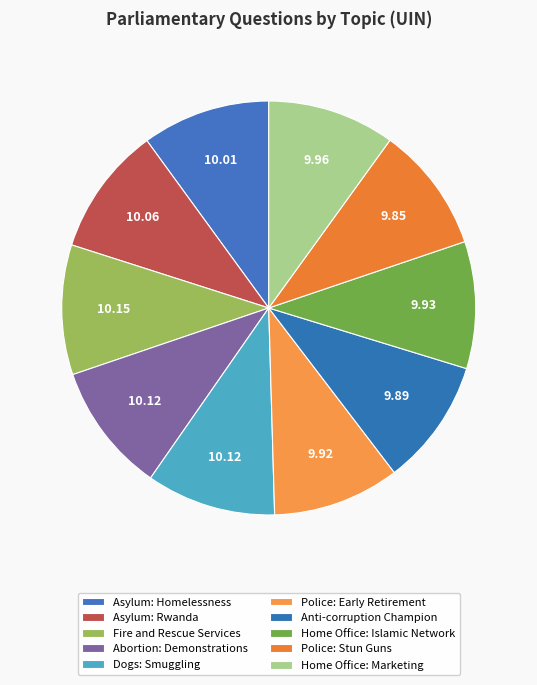

Is there any slice that represents more than half of the pie?

No